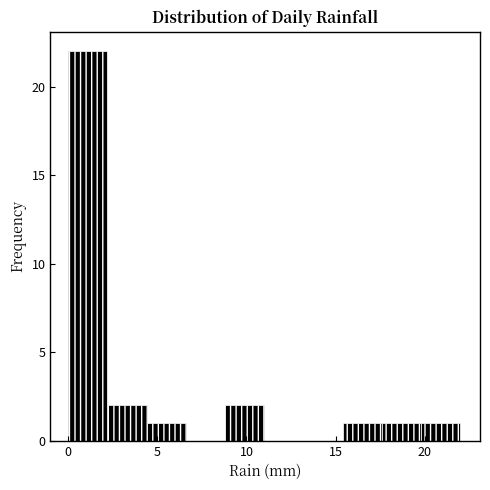

Reading left to right, transcribe this chart: for each bar, give the range it covers on the x-axis and its height. Neither the bar edges nor the heights are printed on the chart, so give them approximately, as read against the axes.

0.0 to 2.2: 22
2.2 to 4.4: 2
4.4 to 6.6: 1
6.6 to 8.8: 0
8.8 to 11.0: 2
11.0 to 13.2: 0
13.2 to 15.4: 0
15.4 to 17.6: 1
17.6 to 19.8: 1
19.8 to 22.0: 1